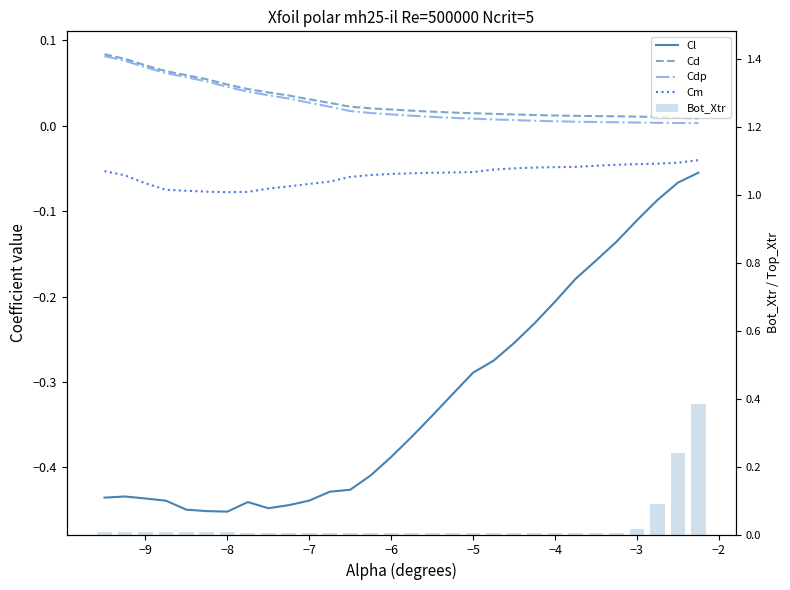

The Cd series shows 0.0 at 25. True or false?

False